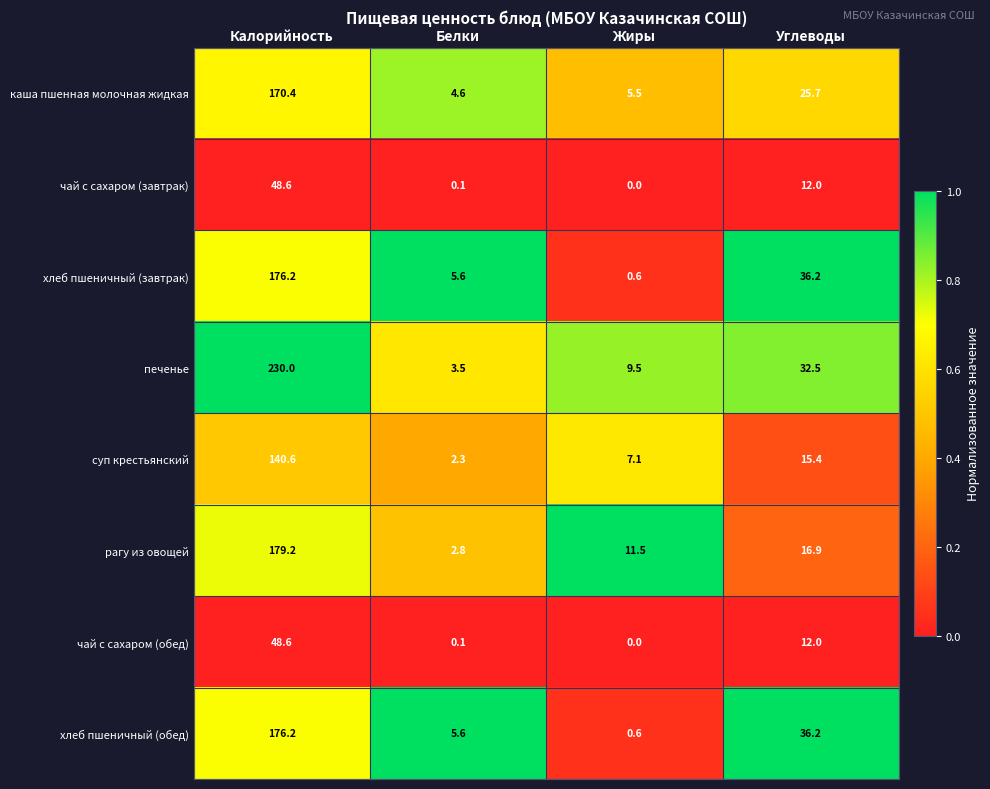

What is the average value of the печенье series?

68.9